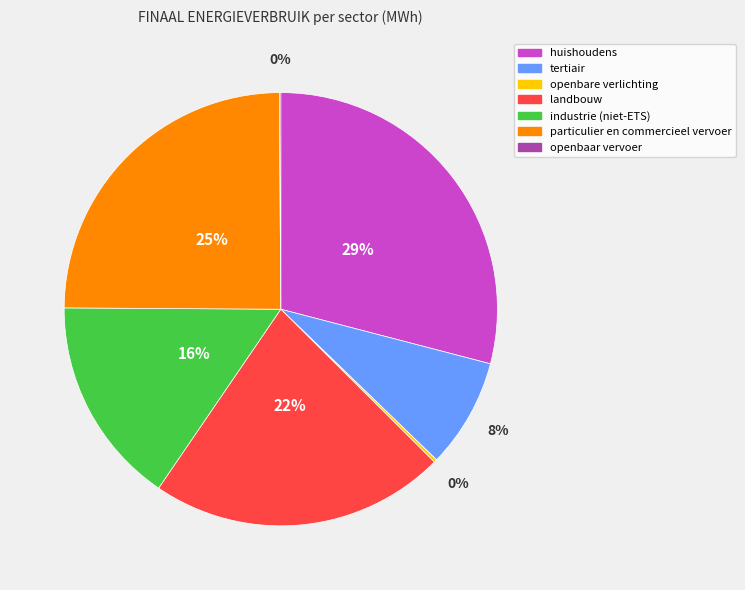

Approximately how many times larger is the value at landbouw compared to huishoudens?

0.8